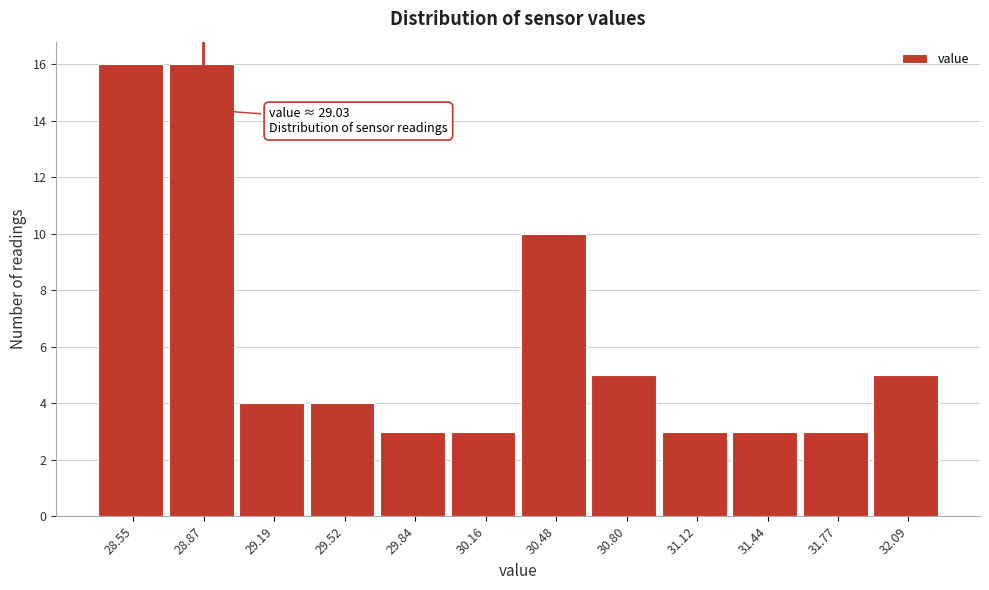

Reading left to right, list all the values displayed in this chart.

28.55=16	28.87=16	29.19=4	29.52=4	29.84=3	30.16=3	30.48=10	30.80=5	31.12=3	31.44=3	31.77=3	32.09=5